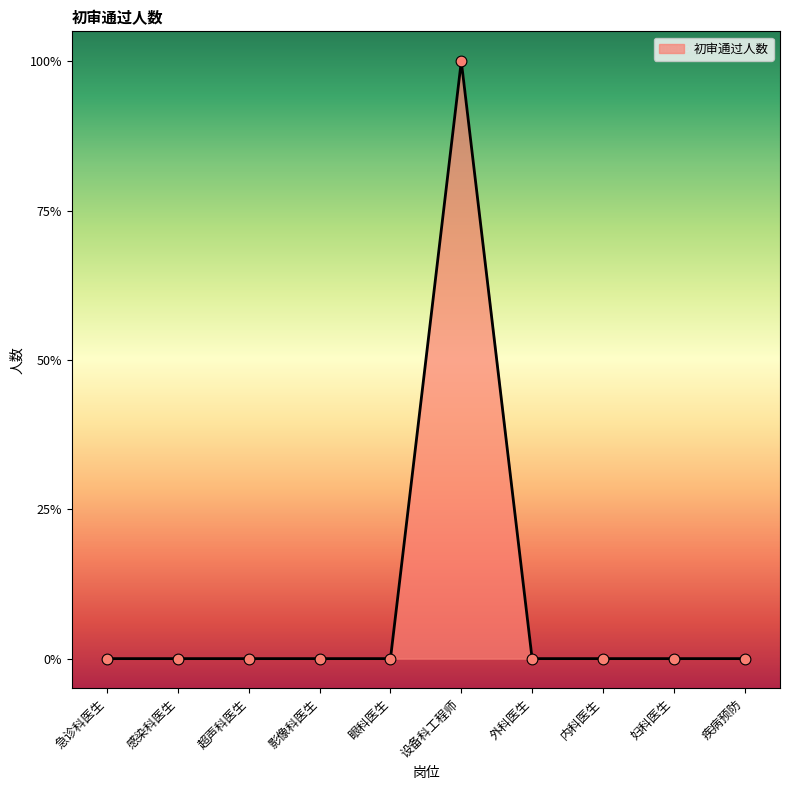

Which has a higher value, 疾病预防 or 影像科医生?

疾病预防